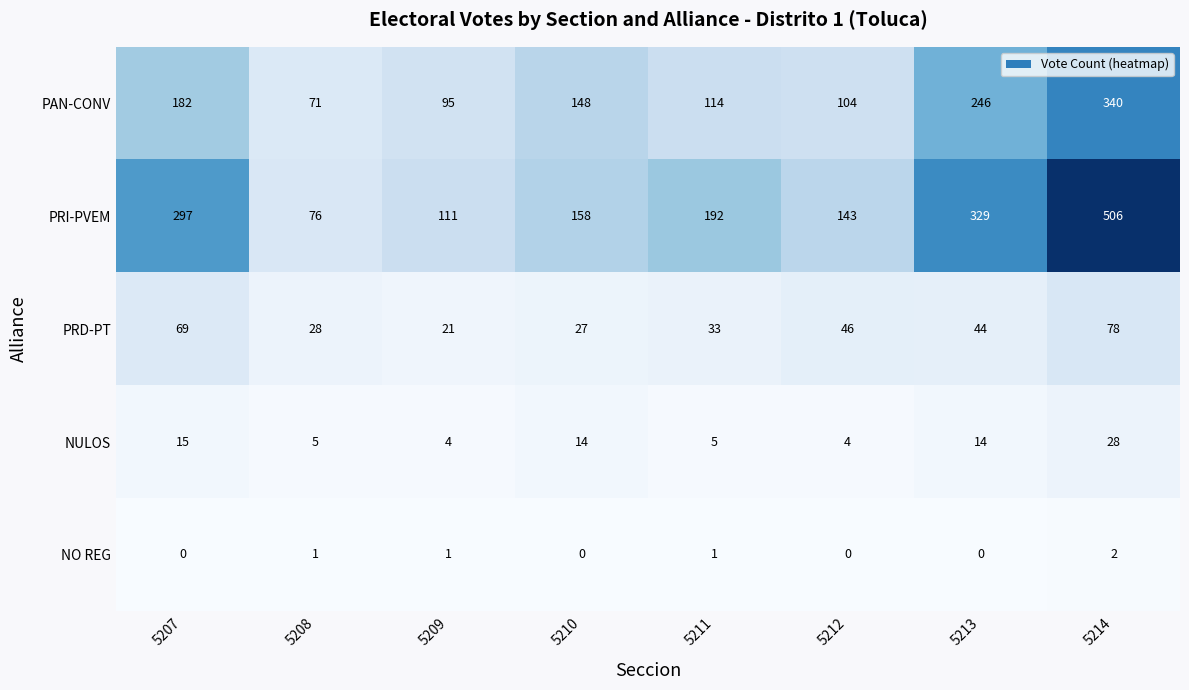

Which series has the largest total across all categories?

PRI-PVEM